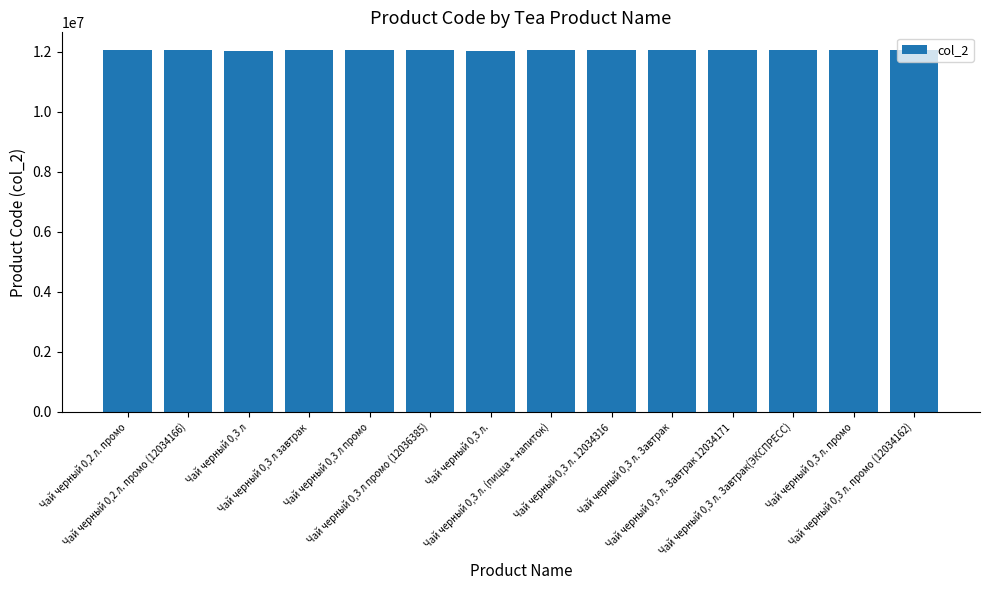

What is the value of the 11th bar from the left?

12034171